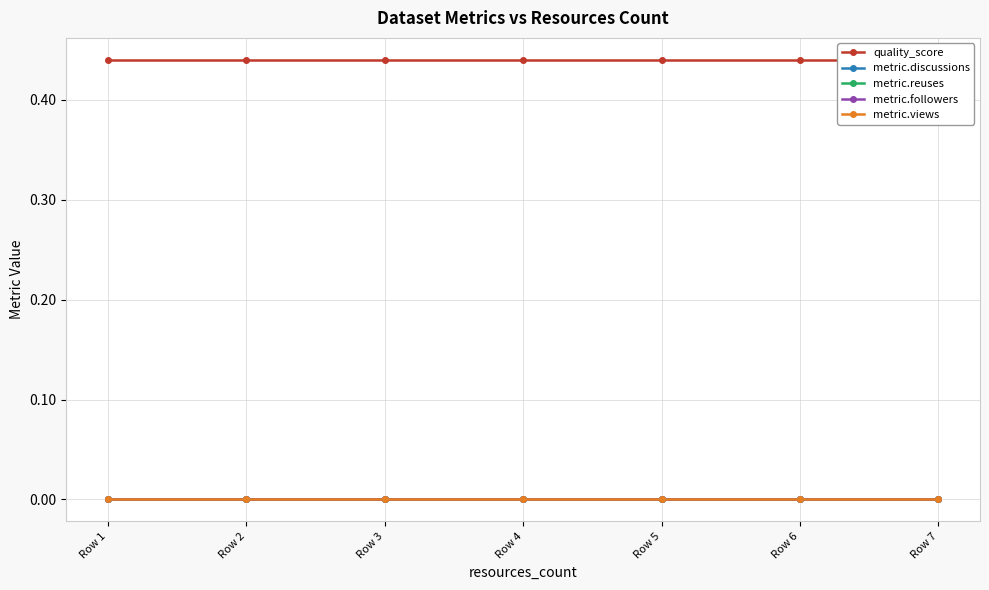

Rank the series at Row 1 from highest to lowest value.

quality_score, metric.discussions, metric.reuses, metric.followers, metric.views